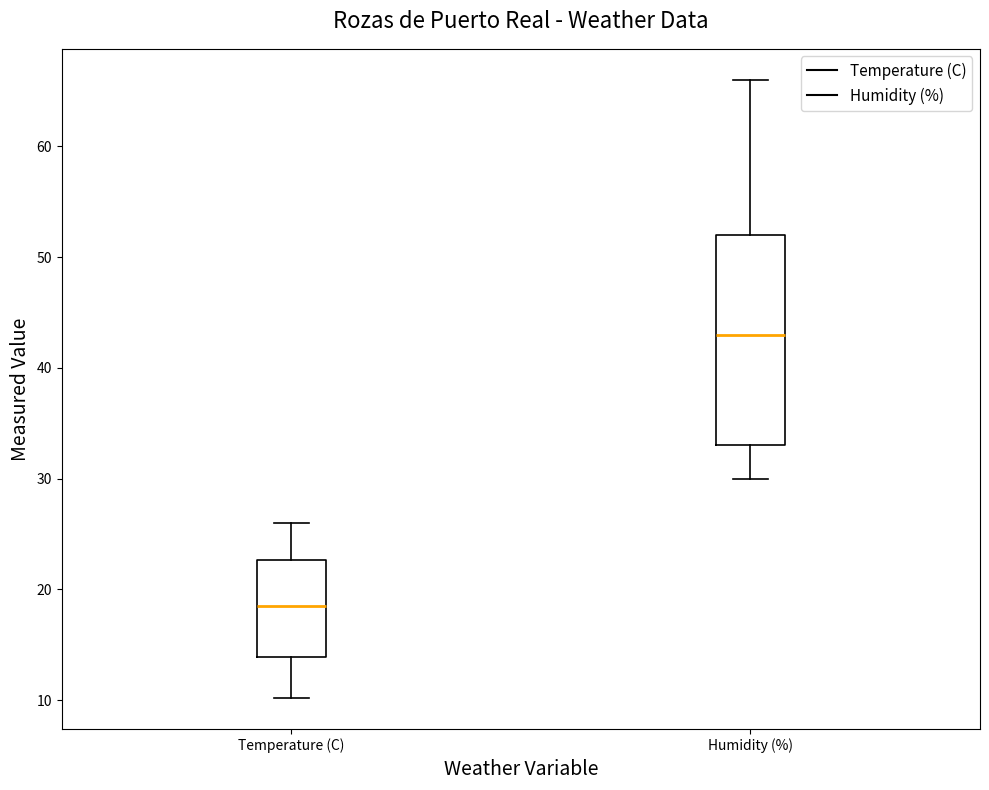

Where does the upper whisker of the box for Humidity (%) end on the y-axis? The values are not printed on the chart, so give them approximately, as read against the axis.

66